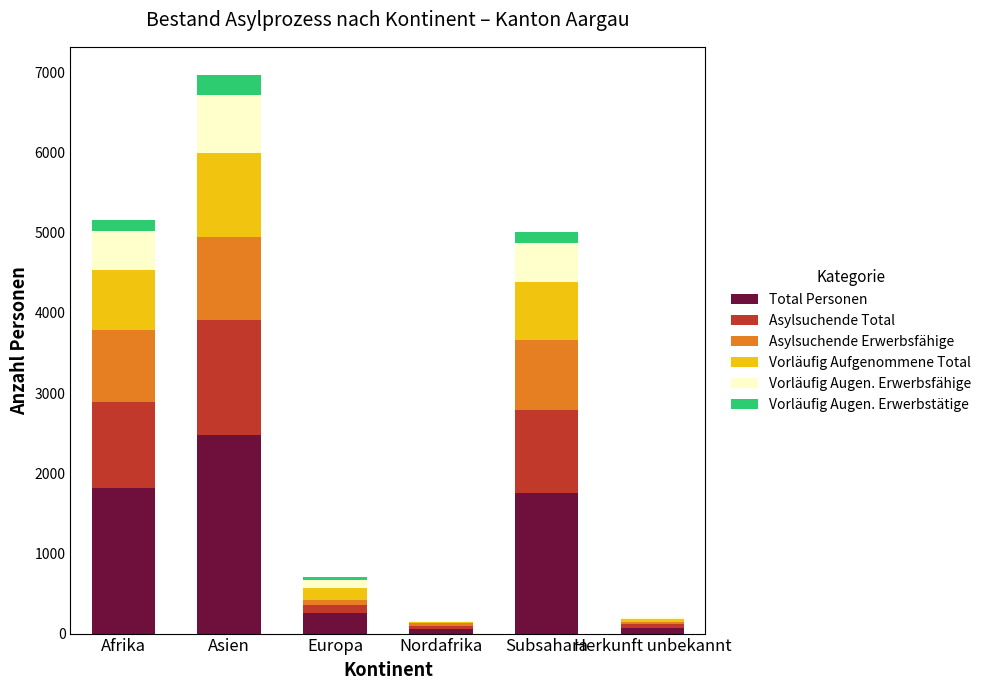

The Total Personen series shows 353 at Subsahara. True or false?

False